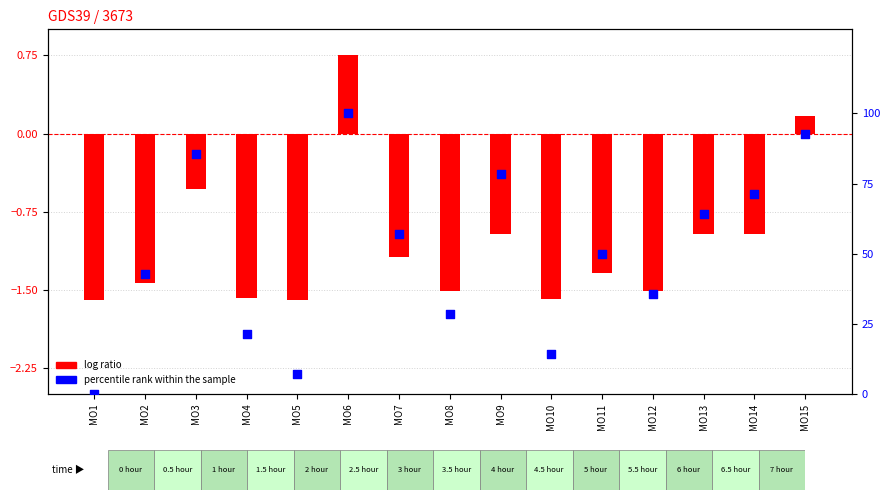

What is the total value across all series at МО1?

-1.6